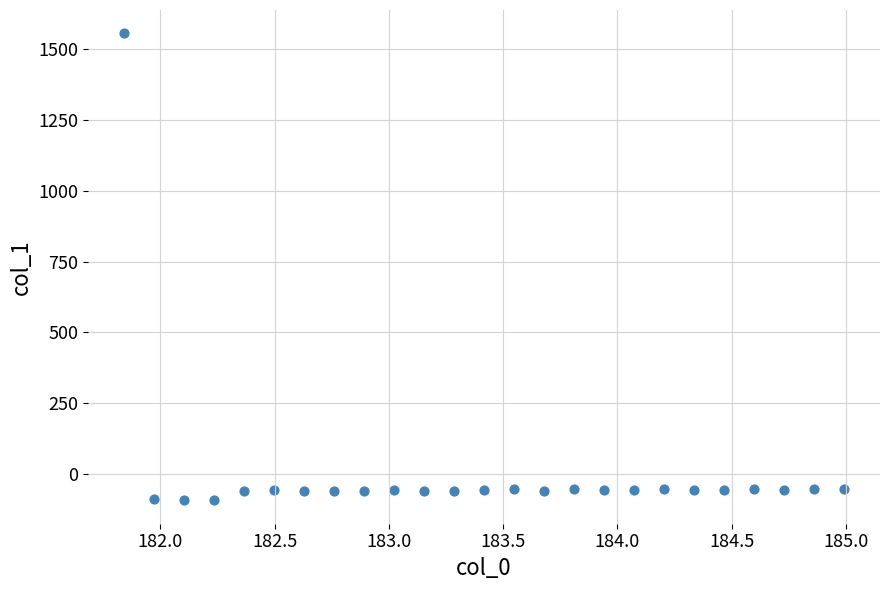

What is the range of X values (max minus min)?

3.1